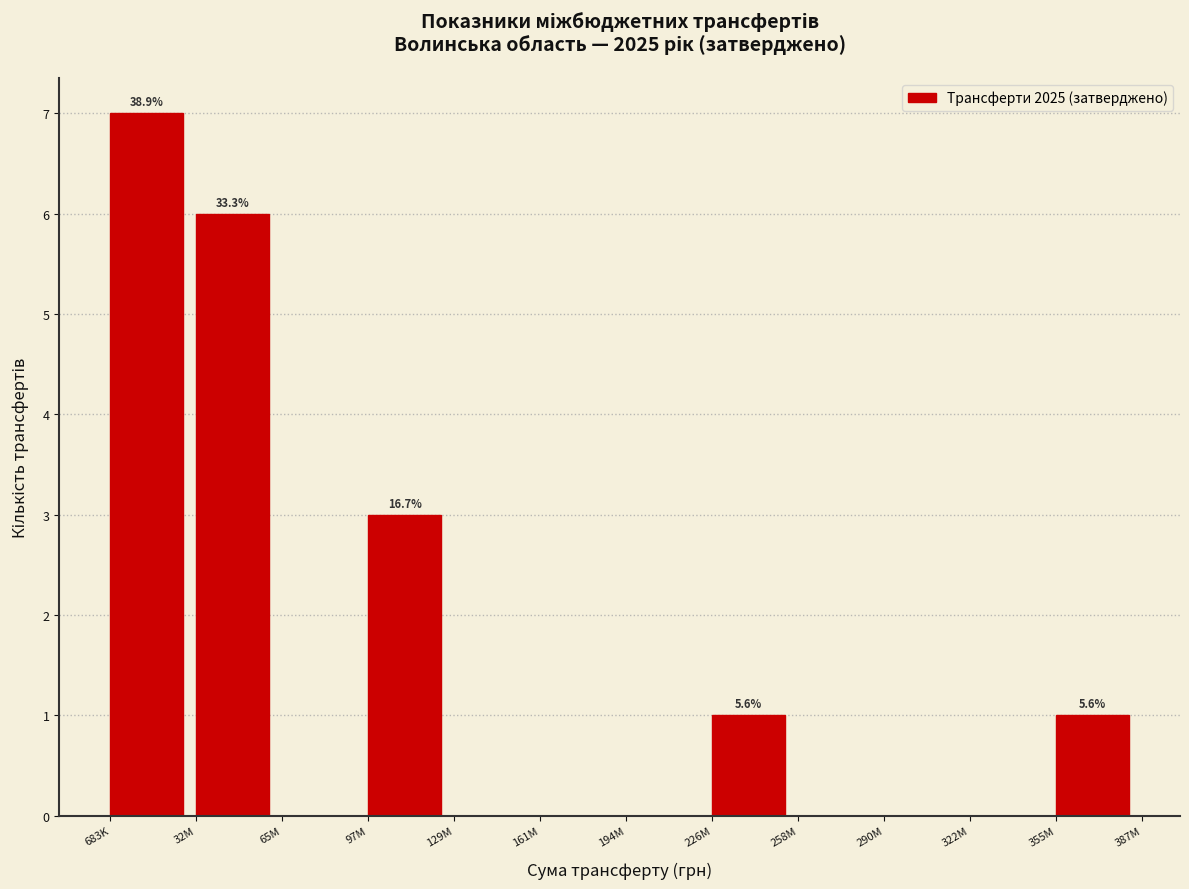

Reading right to left, transcribe all the data shown in this chart.

355M=1	322M=0	290M=0	258M=0	226M=1	194M=0	161M=0	129M=0	97M=3	65M=0	32M=6	683K=7